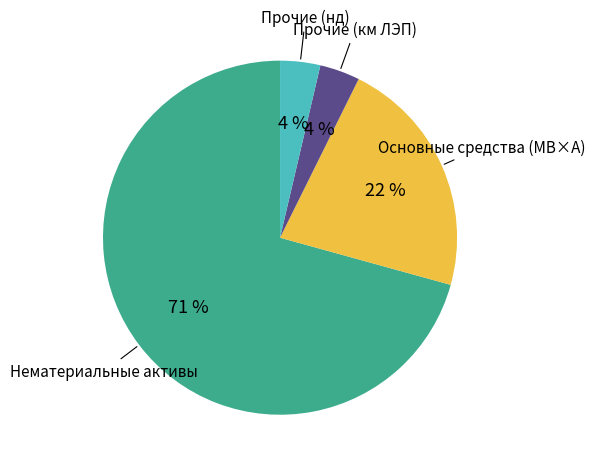

How many slices are in this pie chart?

4